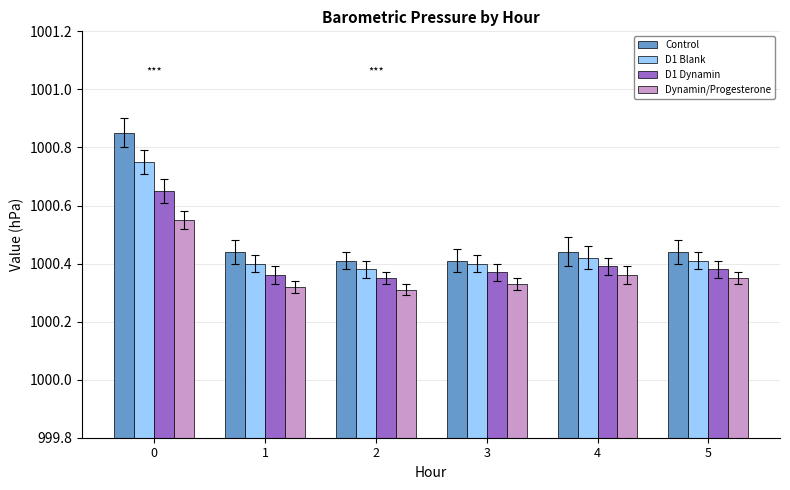

What is the difference between the D1 Dynamin values at 4 and 0?

0.3